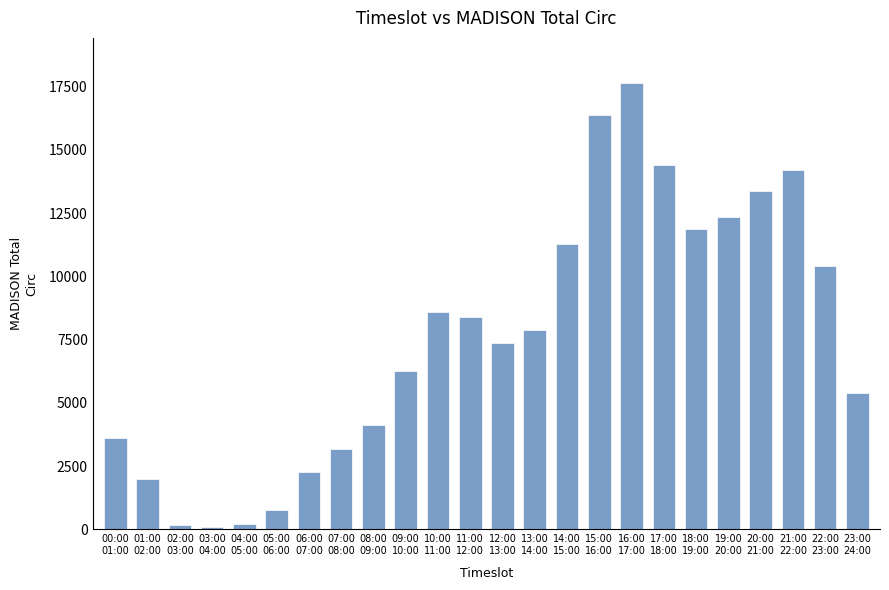

What is the maximum value shown in the chart?

17653